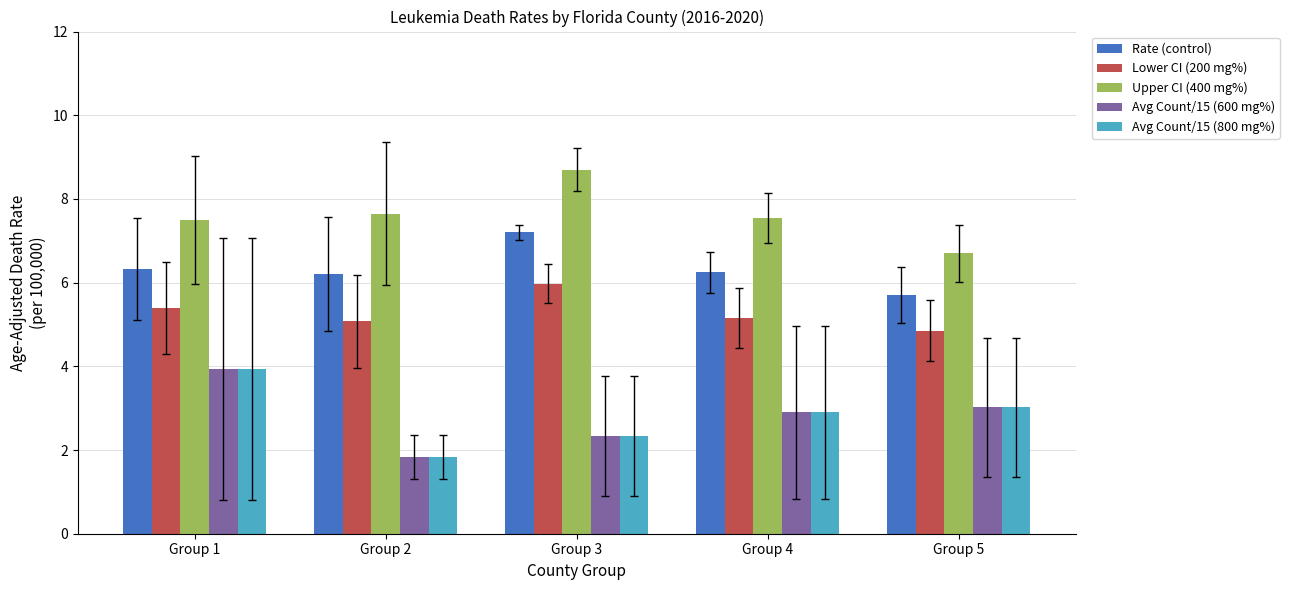

Is it true that Lower CI (200 mg%) equals 5.1 at Group 2?

True